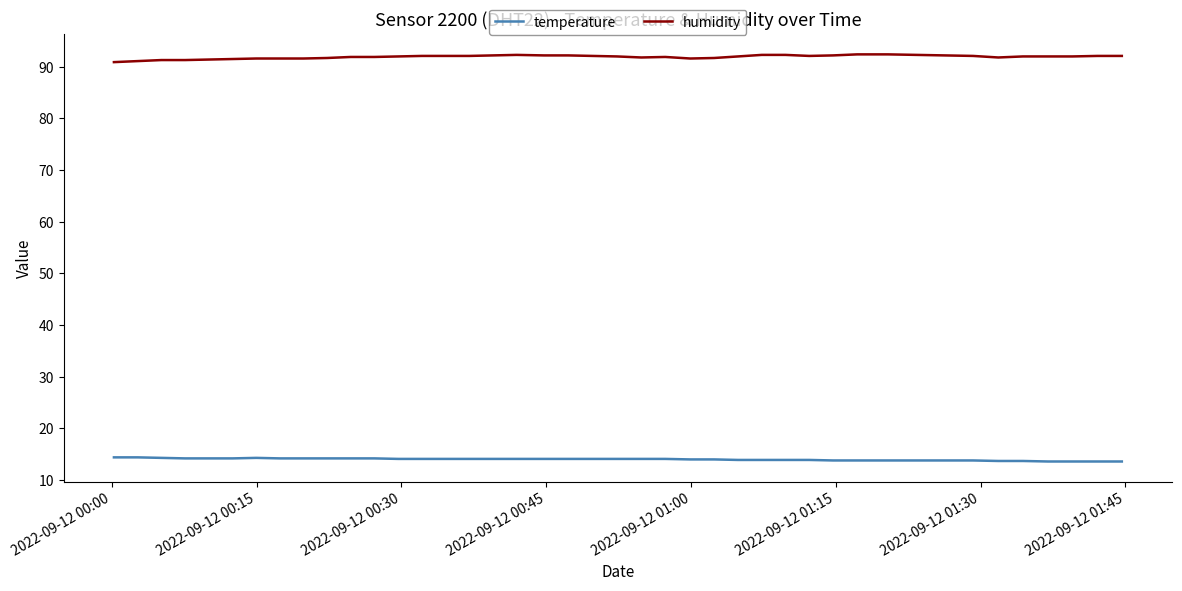

At how many categories does at least one series exceed 46?

40